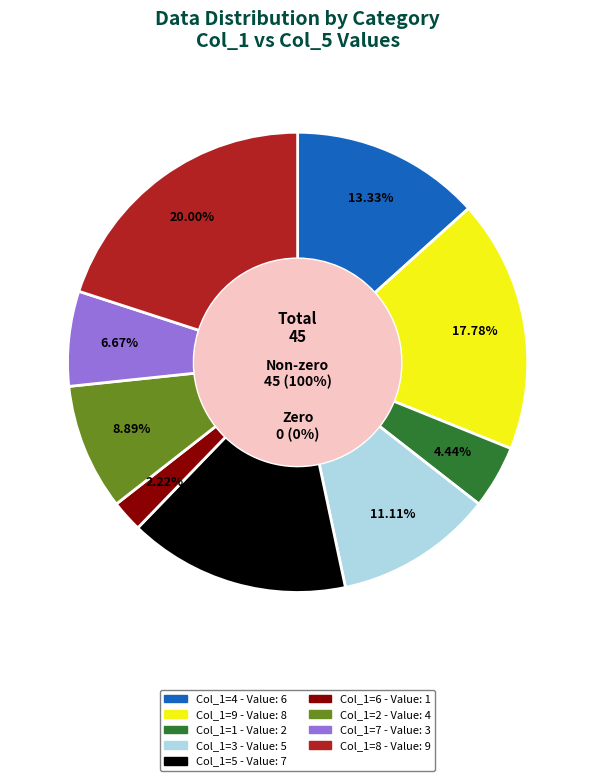

To the nearest percent, what percentage of the pie is 1?

4%